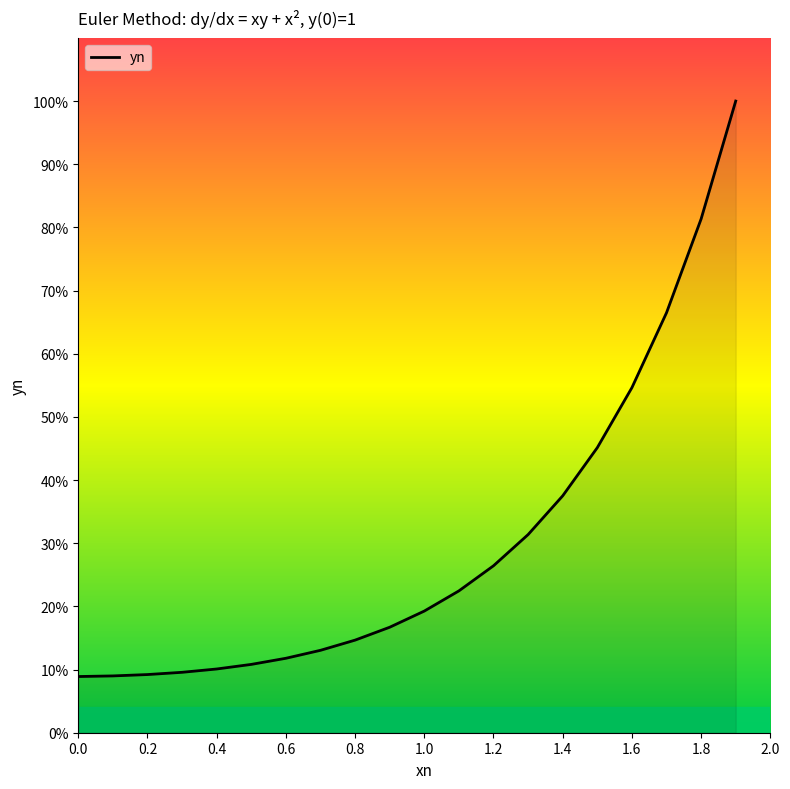

True or false: there are more than 0 points higher than both neighbors.

False